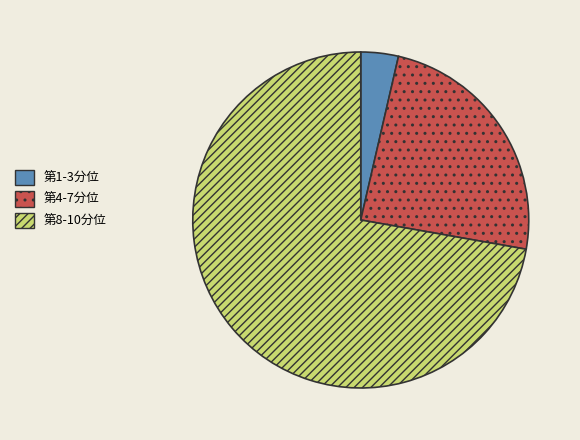

Which category has the smallest portion of the pie?

第1-3分位